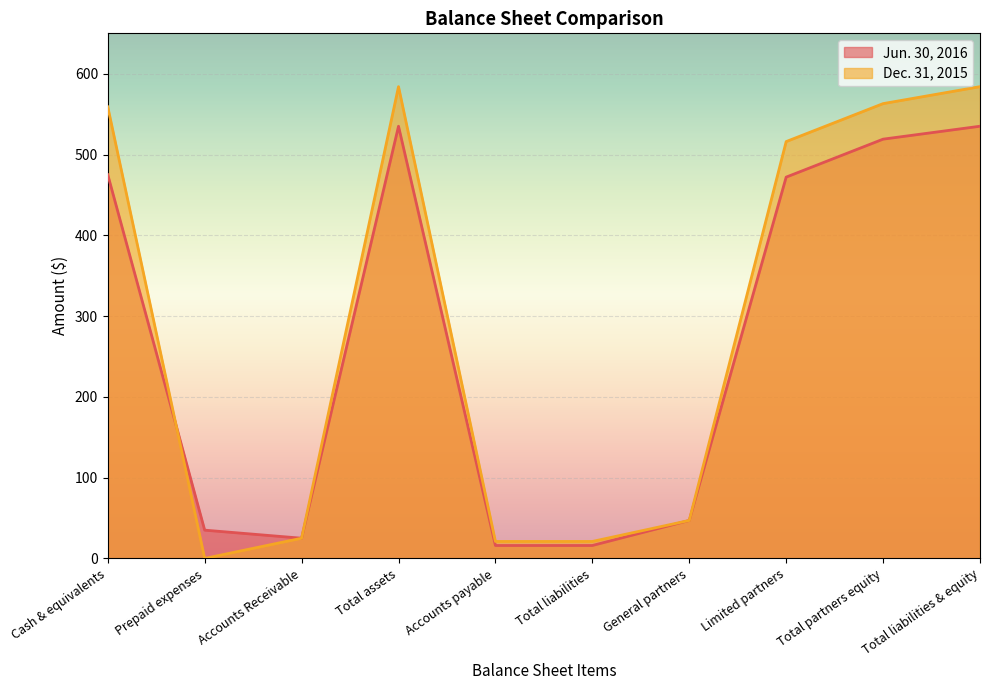

Rank the series by their average value, from lowest to highest.

Jun. 30, 2016, Dec. 31, 2015